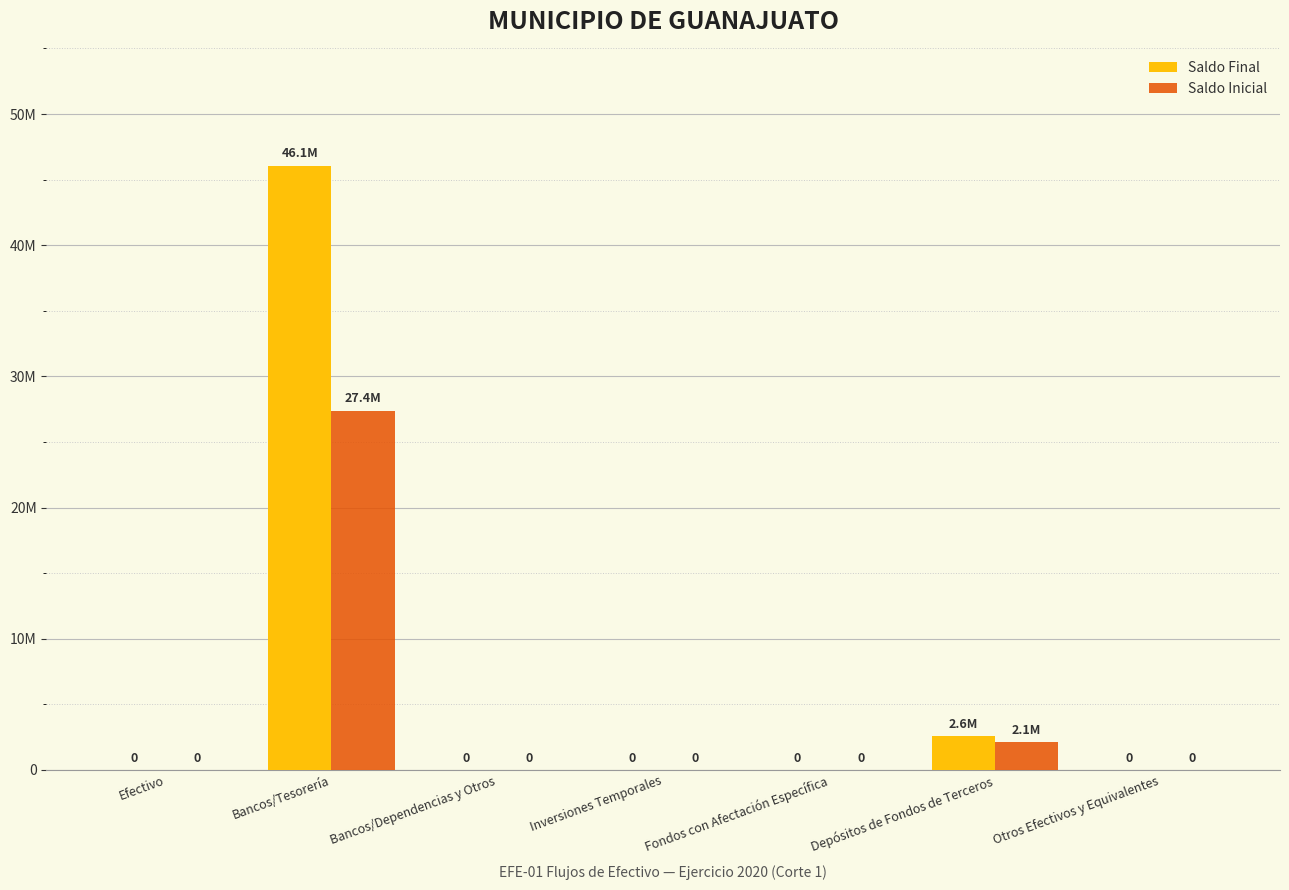

Are the bars grouped side by side (vs. stacked)?

Yes